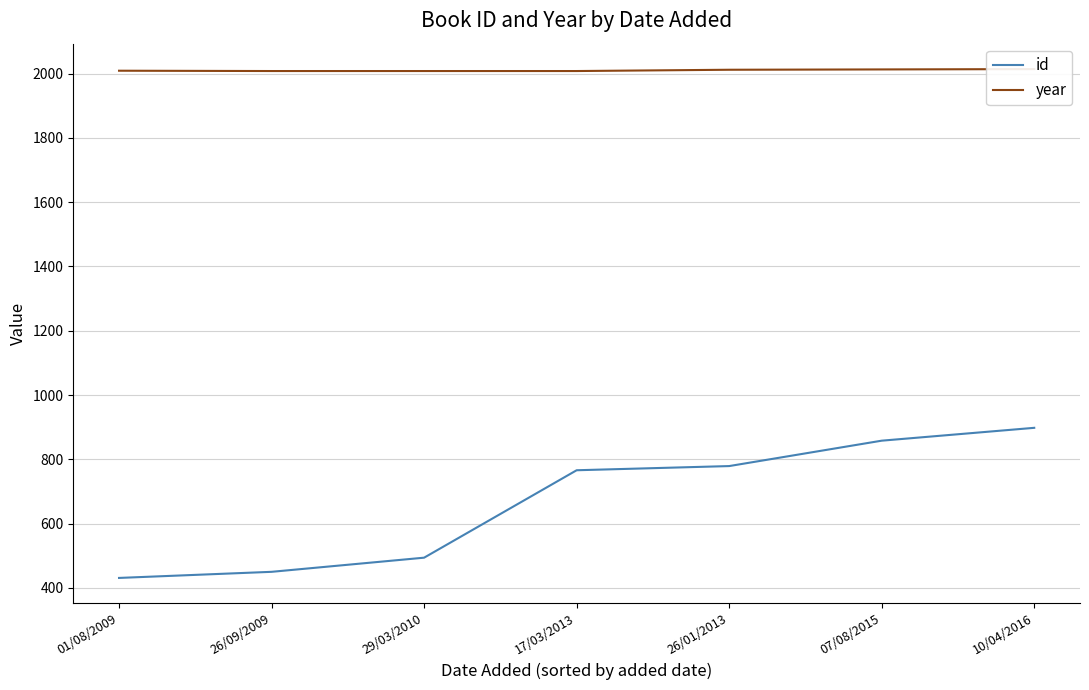

At which label does year first exceed 2009?

26/01/2013